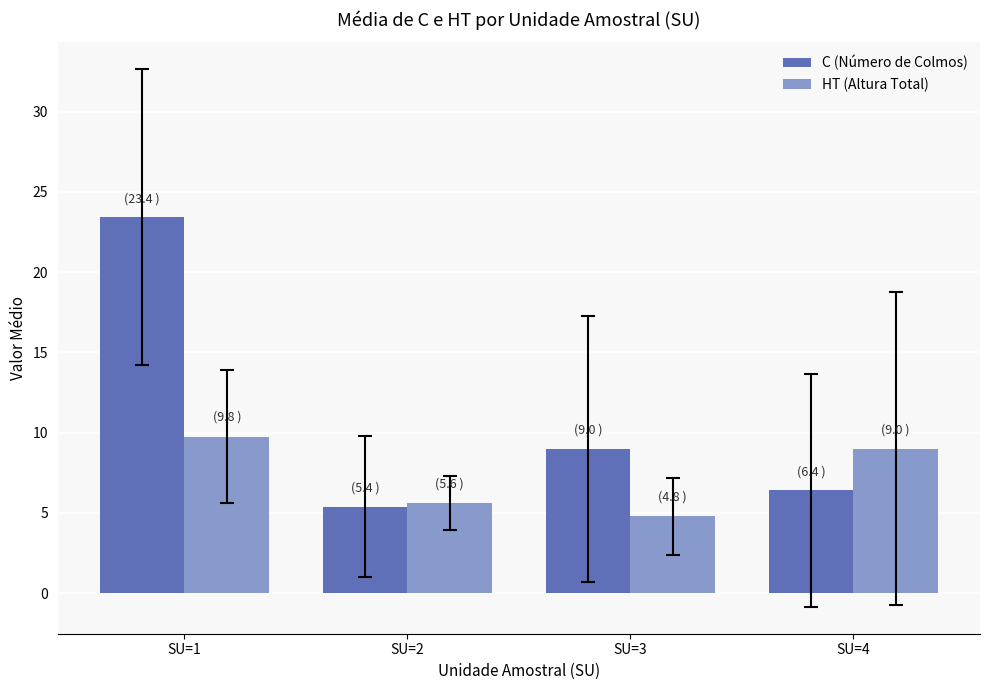

What is the minimum value for C (Número de Colmos)?

5.4